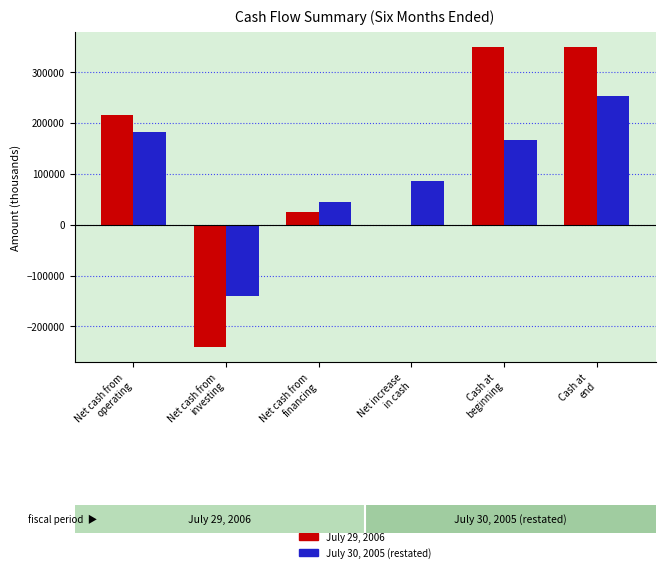

The value of July 30, 2005 (restated) at Net cash from
investing is -140340. True or false?

True